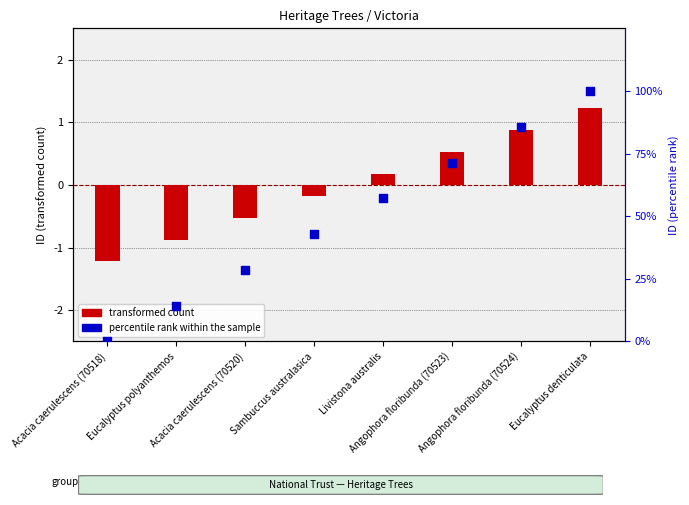

At which category is the sum across all series the highest?

Eucalyptus denticulata